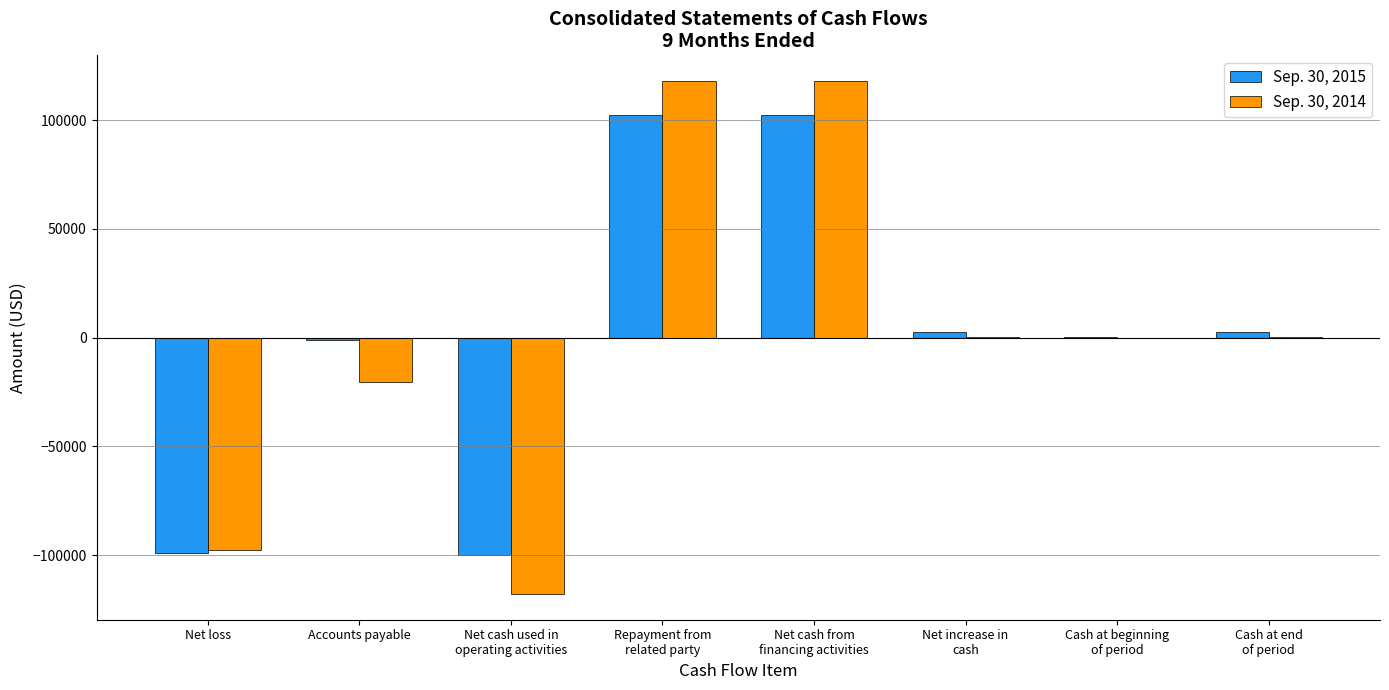

Is it true that Sep. 30, 2015 equals -98903 at Net loss?

True